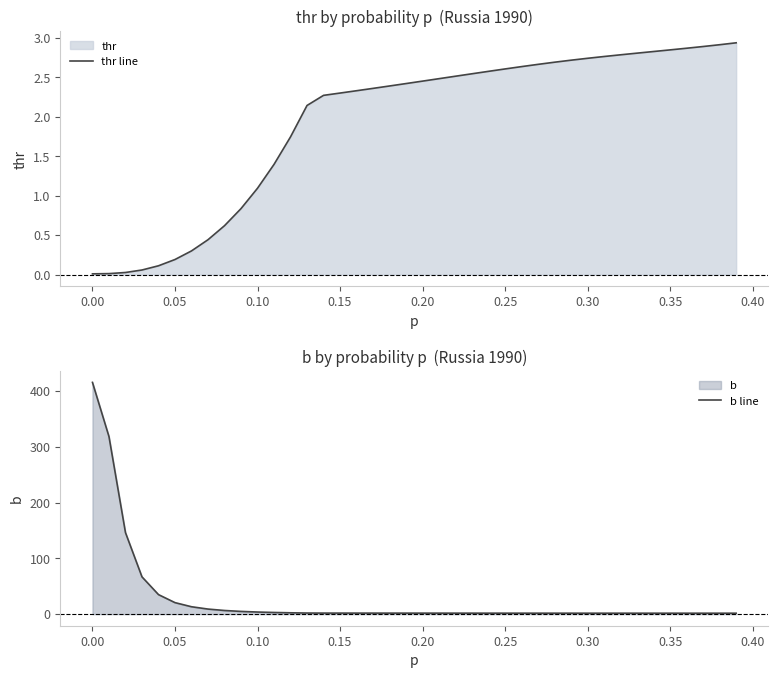

At which label does b line reach its peak?

0.00